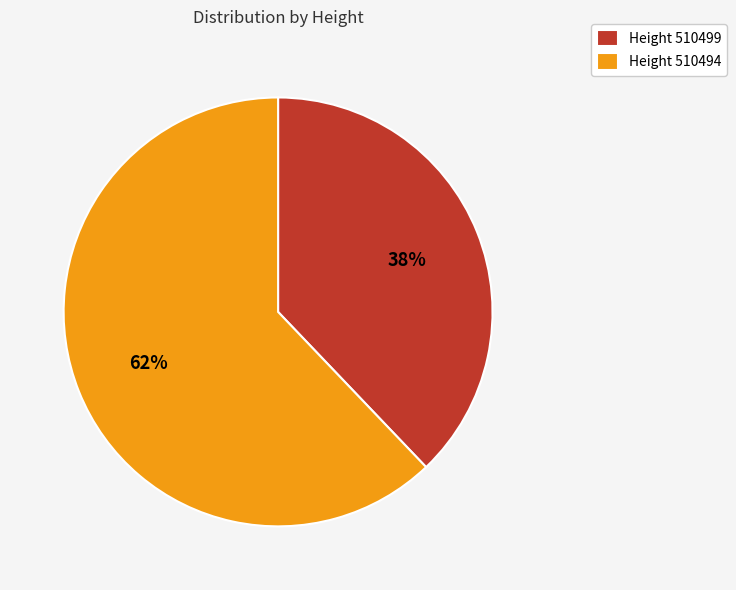

To the nearest percent, what is the combined percentage of Height 510494 and Height 510499?

100%